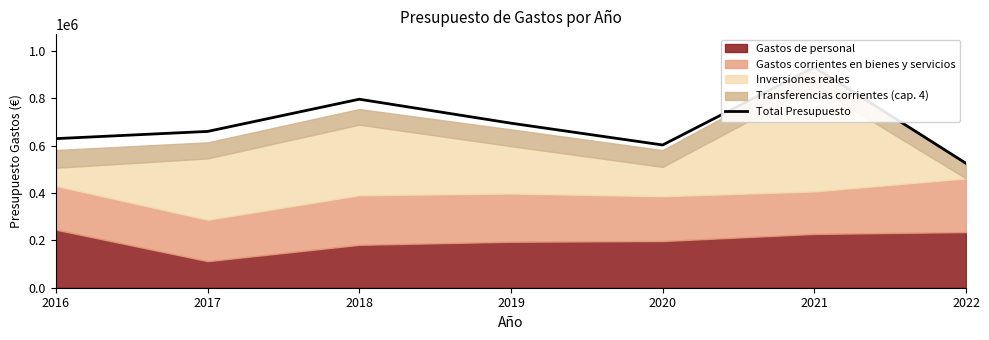

Reading left to right, transcribe all the data shown in this chart.

629500	659900	795900	694700	602700	931100	525200